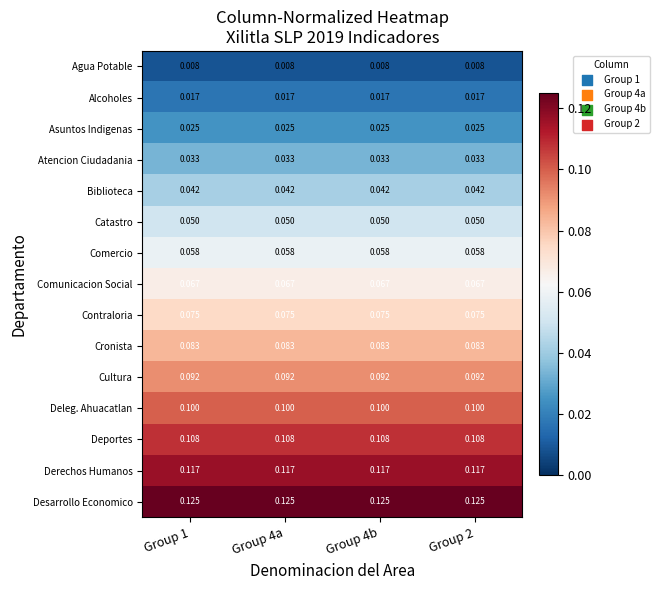

List the series in order of their peak value, lowest first.

Agua Potable, Alcoholes, Asuntos Indigenas, Atencion Ciudadania, Biblioteca, Catastro, Comercio, Comunicacion Social, Contraloria, Cronista, Cultura, Deleg. Ahuacatlan, Deportes, Derechos Humanos, Desarrollo Economico